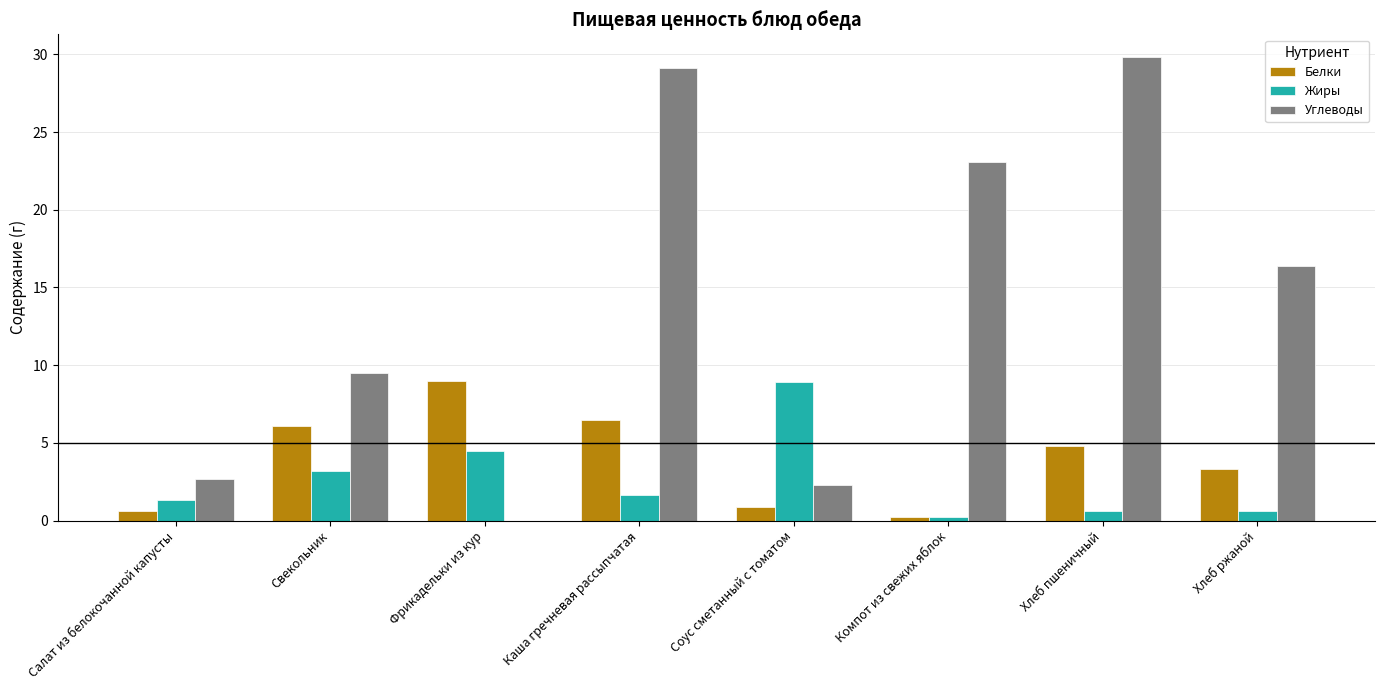

At which category does the chart reach its peak across all series?

Хлеб пшеничный